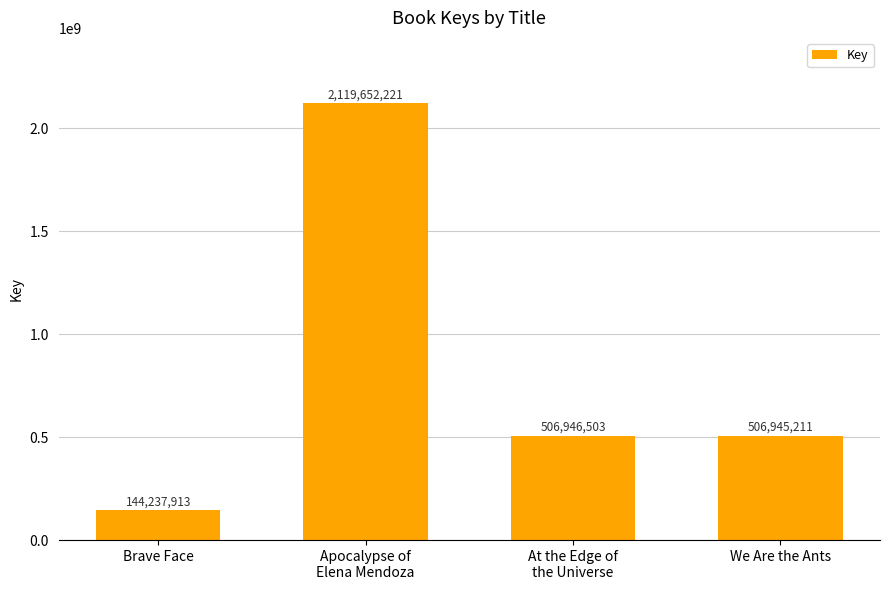

True or false: the data shows 224371688 at Brave Face.

False